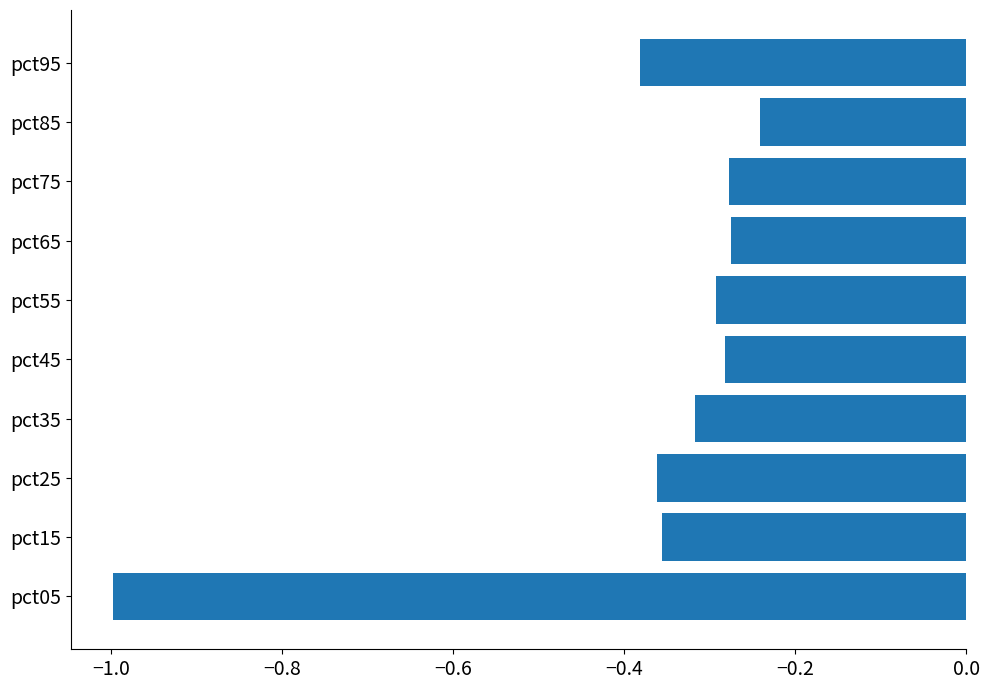

Which category has the highest value across all series?

pct85